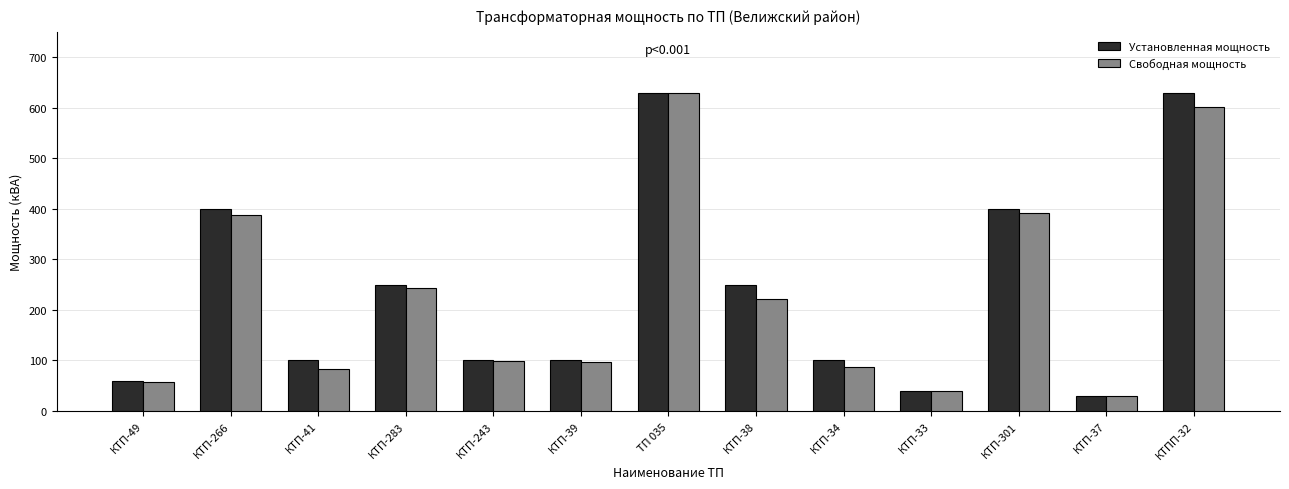

Which category has the lowest value in the Свободная мощность series?

КТП-37